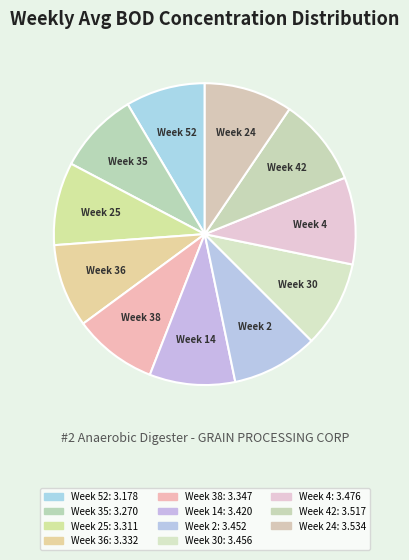

Is the sum of Week 38 and Week 36 greater than half?

No